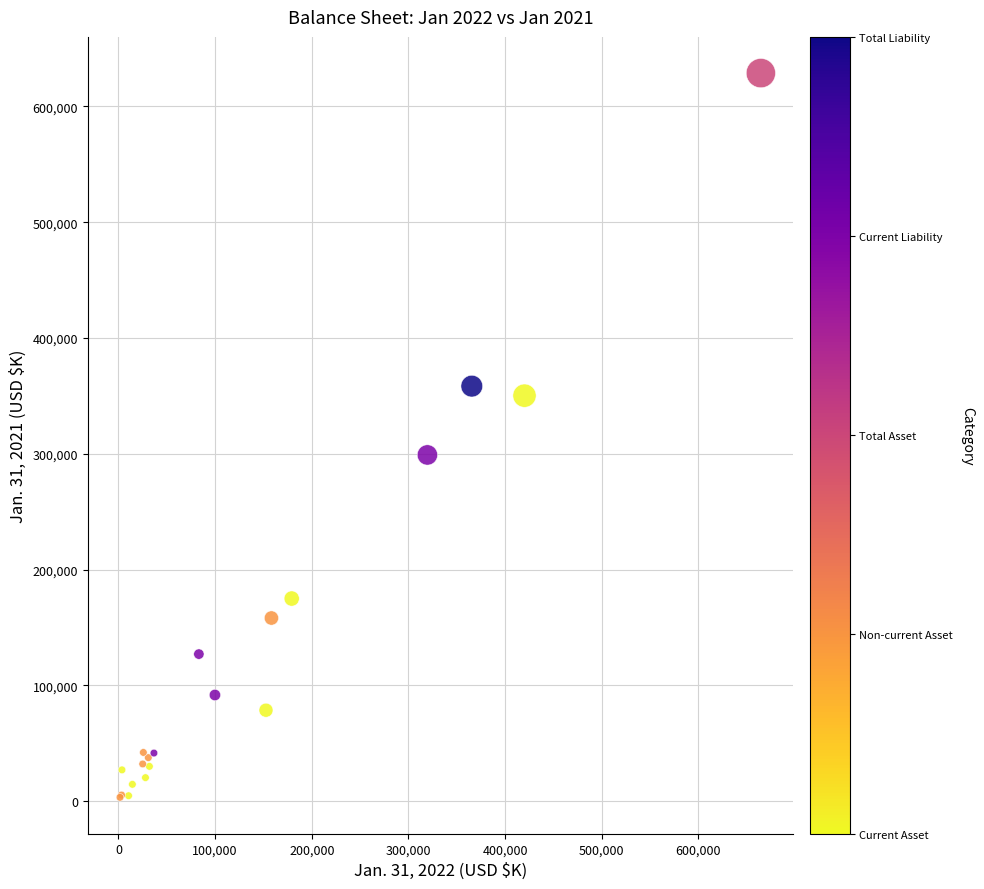

What Y value in the scatter plot is closest to 316060?

299028